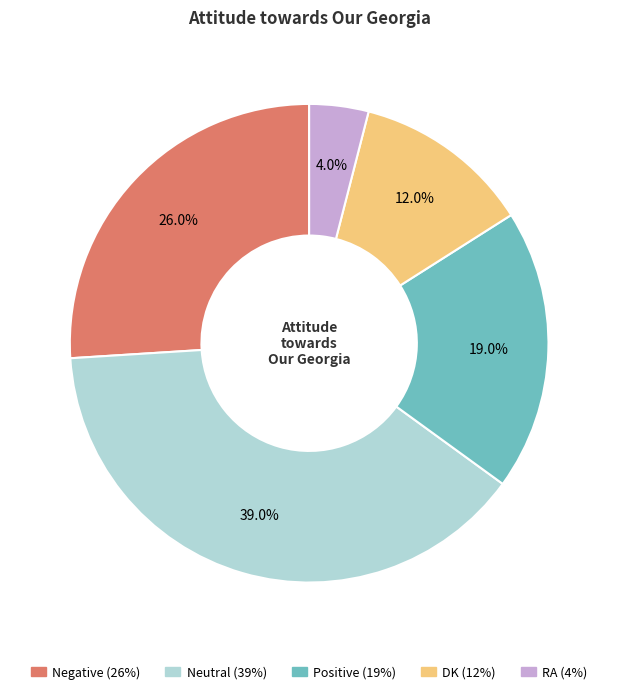

To the nearest percent, what portion does DK represent?

12%